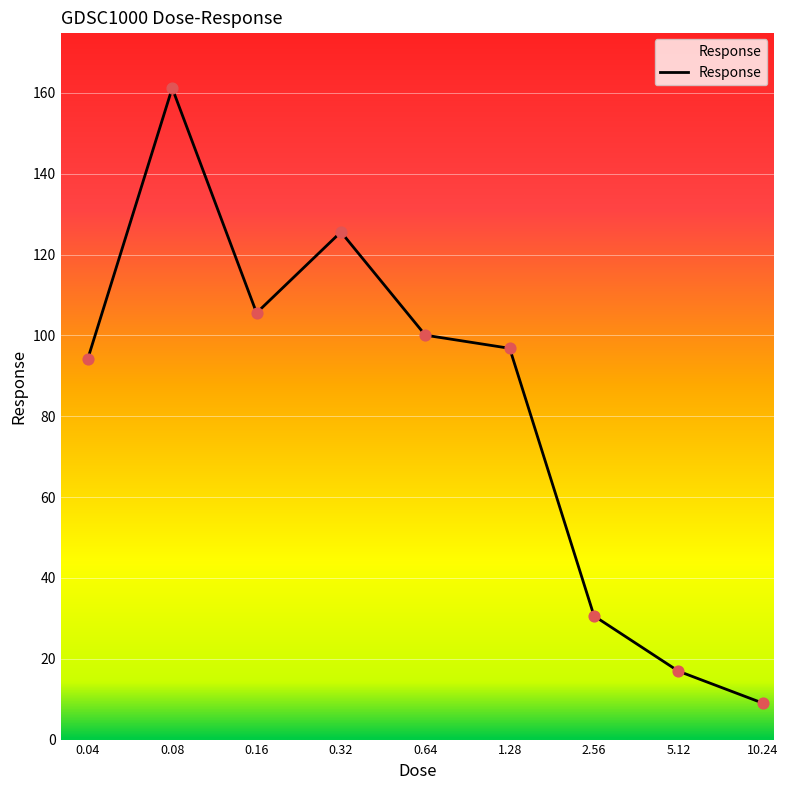

What is the smallest value displayed?

9.0